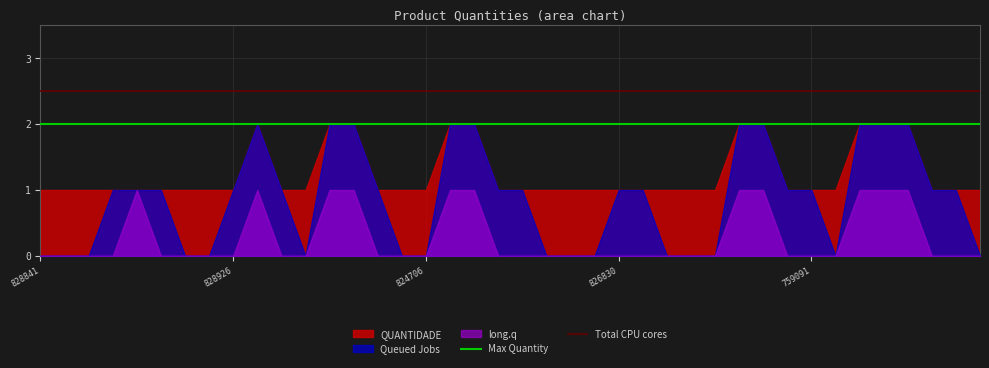

List the series in order of their overall mean, lowest first.

long.q, Queued Jobs, QUANTIDADE